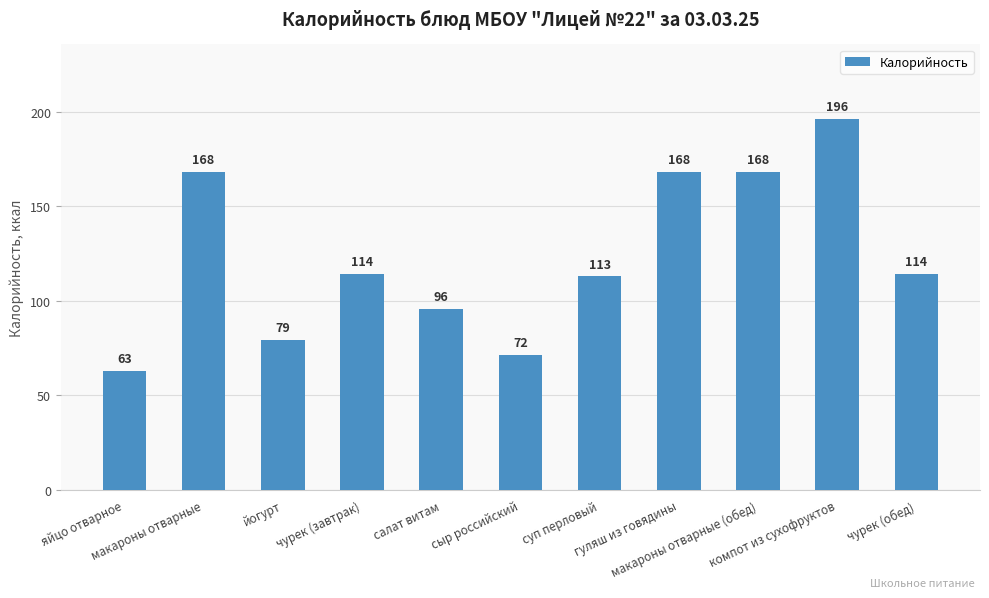

Which label corresponds to the largest value in the chart?

компот из сухофруктов